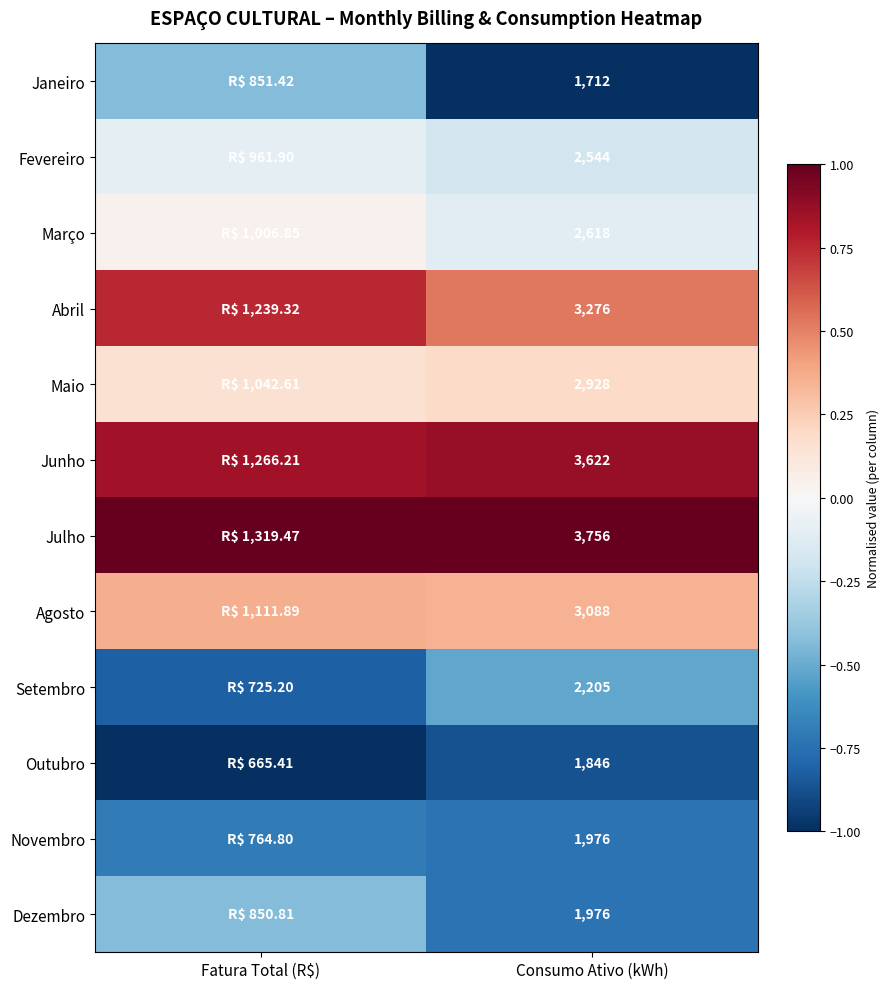

Which series has the largest total across all categories?

Julho